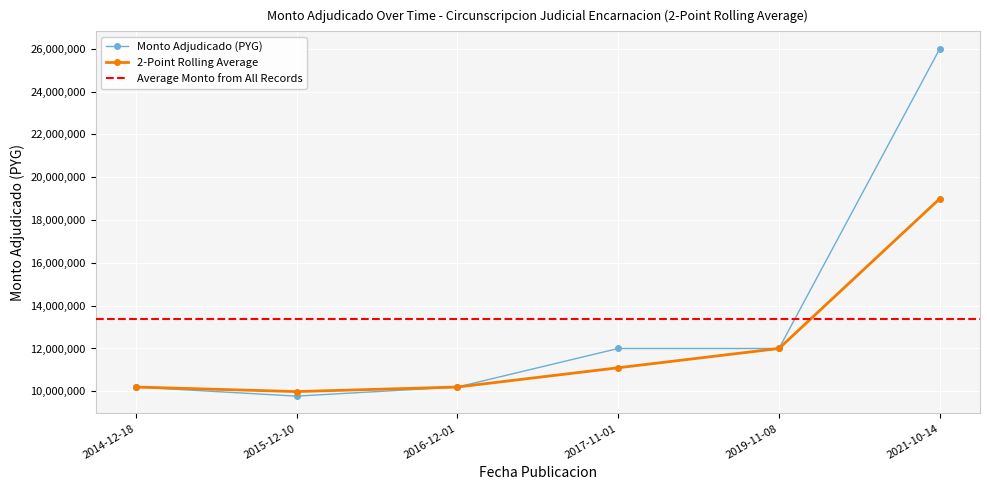

Which series has the largest total across all categories?

Monto Adjudicado (PYG)